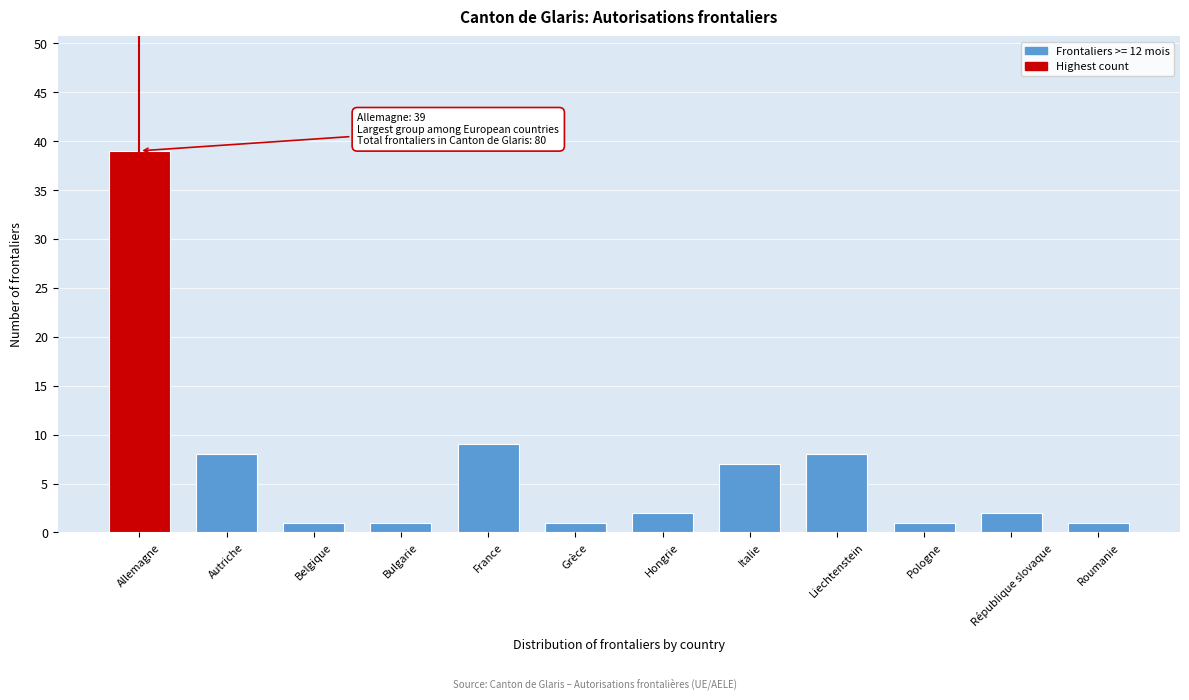

Reading left to right, list all the values displayed in this chart.

Allemagne=39	Autriche=8	Belgique=1	Bulgarie=1	France=9	Grèce=1	Hongrie=2	Italie=7	Liechtenstein=8	Pologne=1	République slovaque=2	Roumanie=1